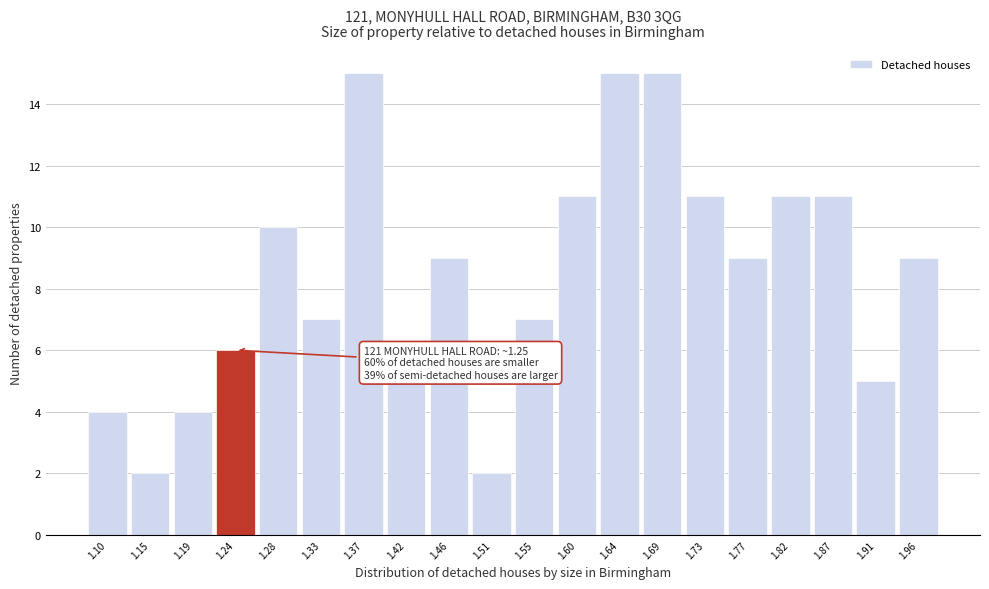

Reading right to left, what are all the values shown in this chart?

1.96=9	1.91=5	1.87=11	1.82=11	1.77=9	1.73=11	1.69=15	1.64=15	1.60=11	1.55=7	1.51=2	1.46=9	1.42=5	1.37=15	1.33=7	1.28=10	1.24=6	1.19=4	1.15=2	1.10=4